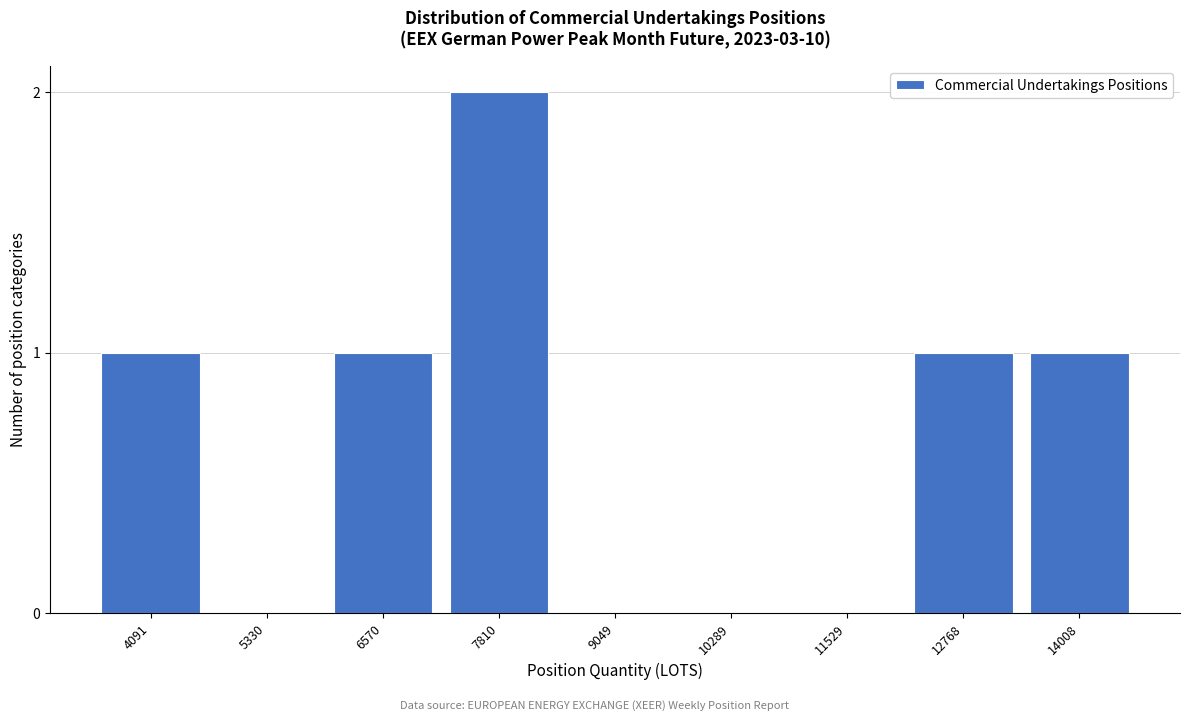

Reading left to right, transcribe all the data shown in this chart.

4091=1	5330=0	6570=1	7810=2	9049=0	10289=0	11529=0	12768=1	14008=1